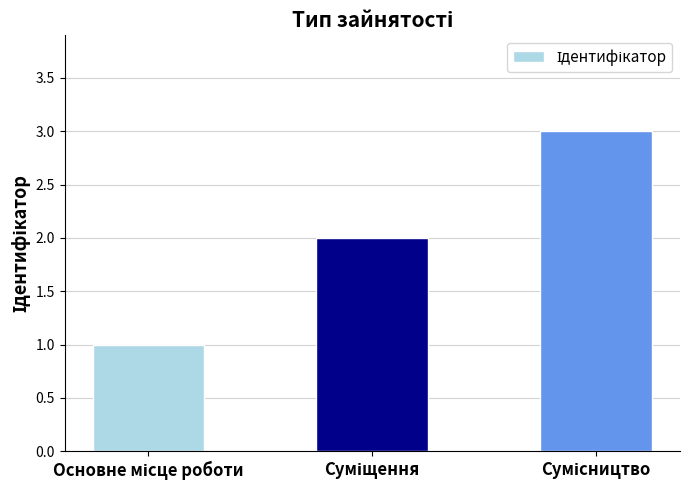

Count the values in the range 1 to 3.

3